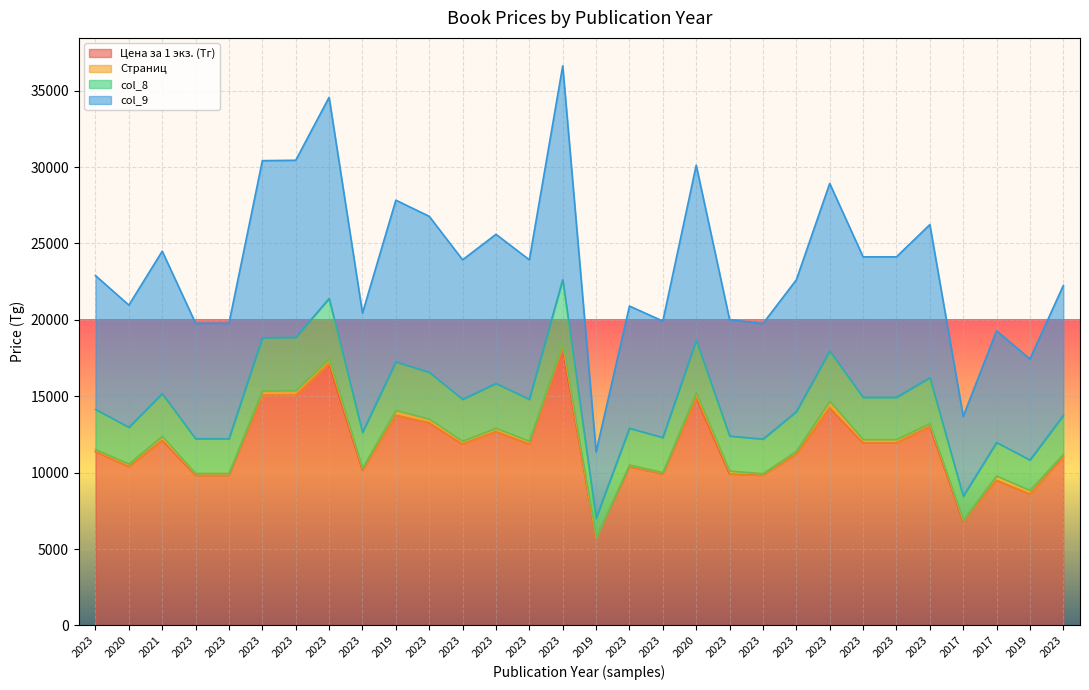

What are all the series names shown in the legend?

Цена за 1 экз. (Тг), Страниц, col_8, col_9